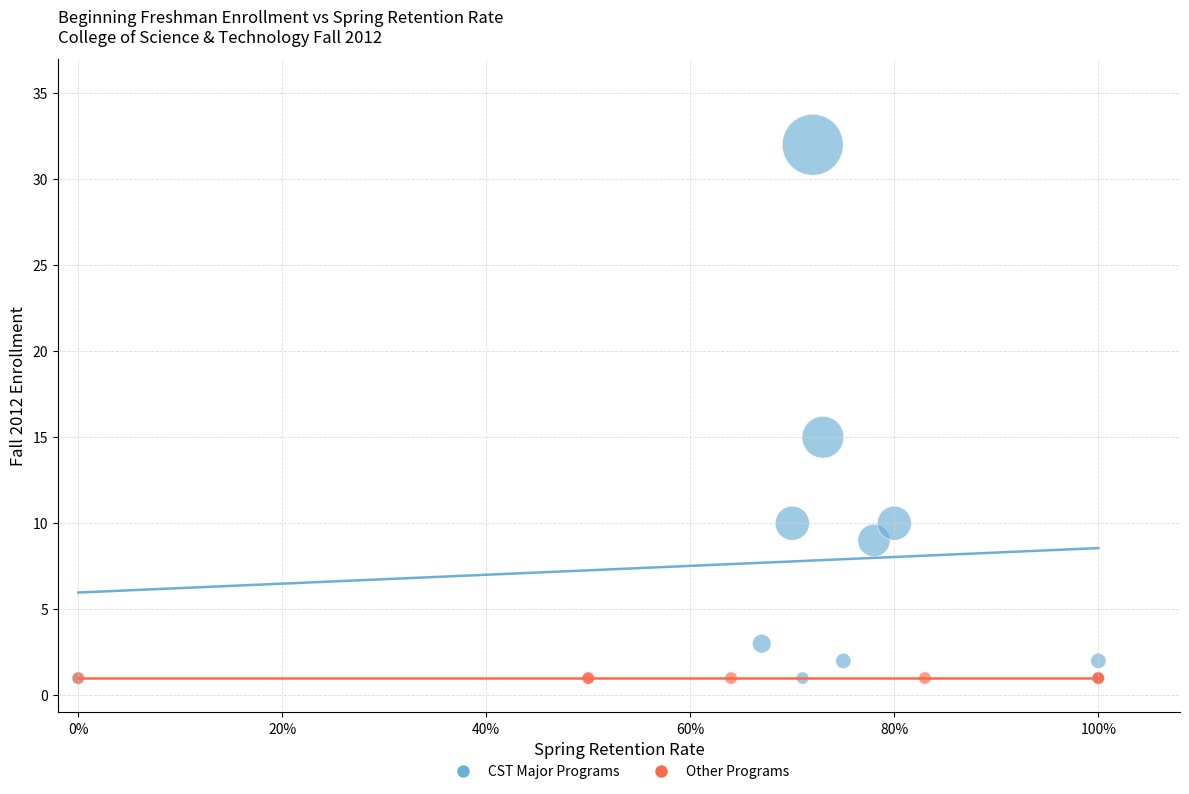

Which series contains the highest Y value?

CST Major Programs